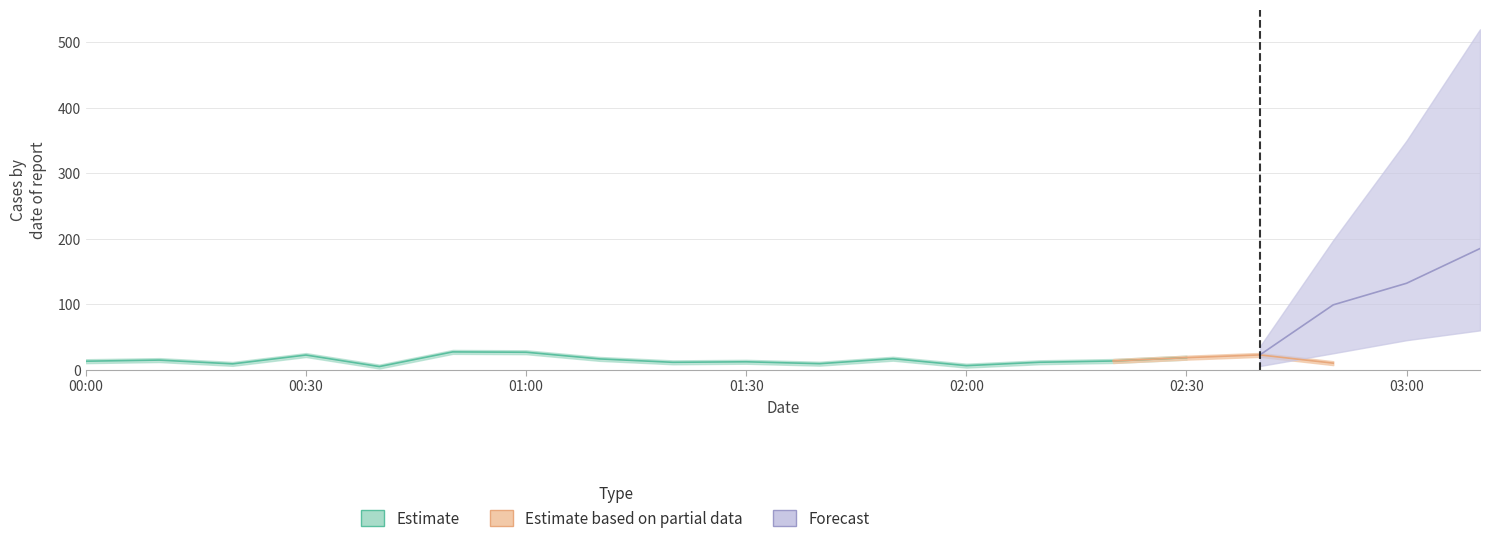

What are all the series names shown in the legend?

Estimate, Estimate based on partial data, Forecast